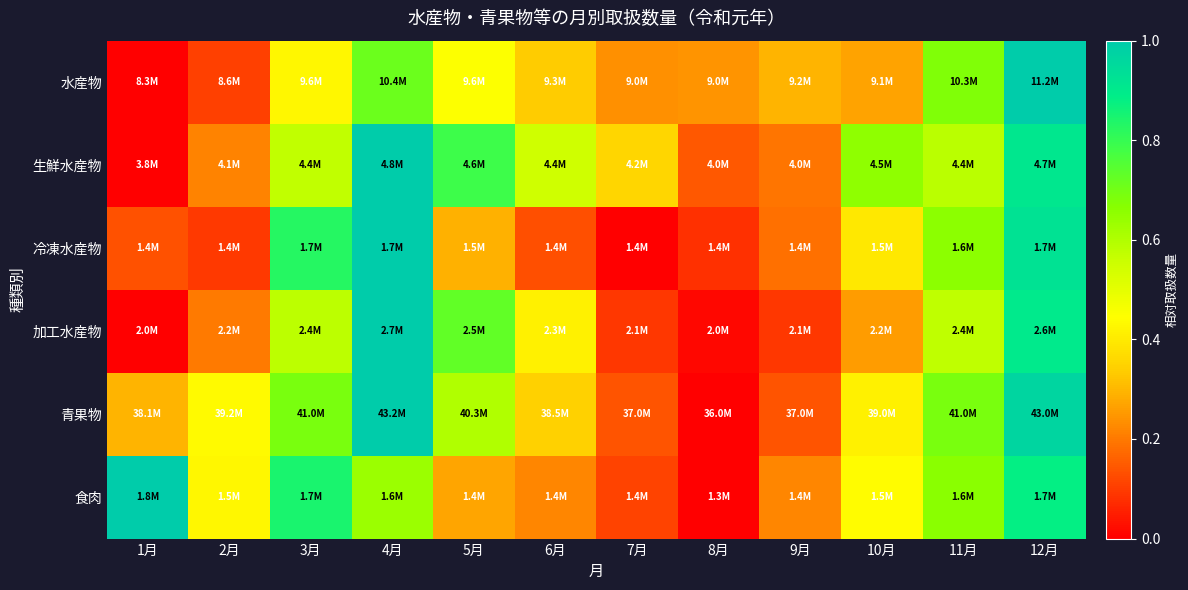

Reading left to right, transcribe all the data shown in this chart.

水産物: 1月=0.0	2月=0.1	3月=0.4	4月=0.7	5月=0.4	6月=0.3	7月=0.2	8月=0.2	9月=0.3	10月=0.3	11月=0.7	12月=1.0
生鮮水産物: 1月=0.0	2月=0.2	3月=0.6	4月=1.0	5月=0.8	6月=0.6	7月=0.4	8月=0.1	9月=0.2	10月=0.7	11月=0.6	12月=0.9
冷凍水産物: 1月=0.1	2月=0.1	3月=0.8	4月=1.0	5月=0.3	6月=0.1	7月=0.0	8月=0.1	9月=0.2	10月=0.4	11月=0.7	12月=0.9
加工水産物: 1月=0.0	2月=0.2	3月=0.6	4月=1.0	5月=0.7	6月=0.4	7月=0.1	8月=0.0	9月=0.1	10月=0.3	11月=0.6	12月=0.9
青果物: 1月=0.3	2月=0.4	3月=0.7	4月=1.0	5月=0.6	6月=0.3	7月=0.1	8月=0.0	9月=0.1	10月=0.4	11月=0.7	12月=1.0
食肉: 1月=1.0	2月=0.4	3月=0.8	4月=0.6	5月=0.3	6月=0.2	7月=0.1	8月=0.0	9月=0.2	10月=0.4	11月=0.7	12月=0.9